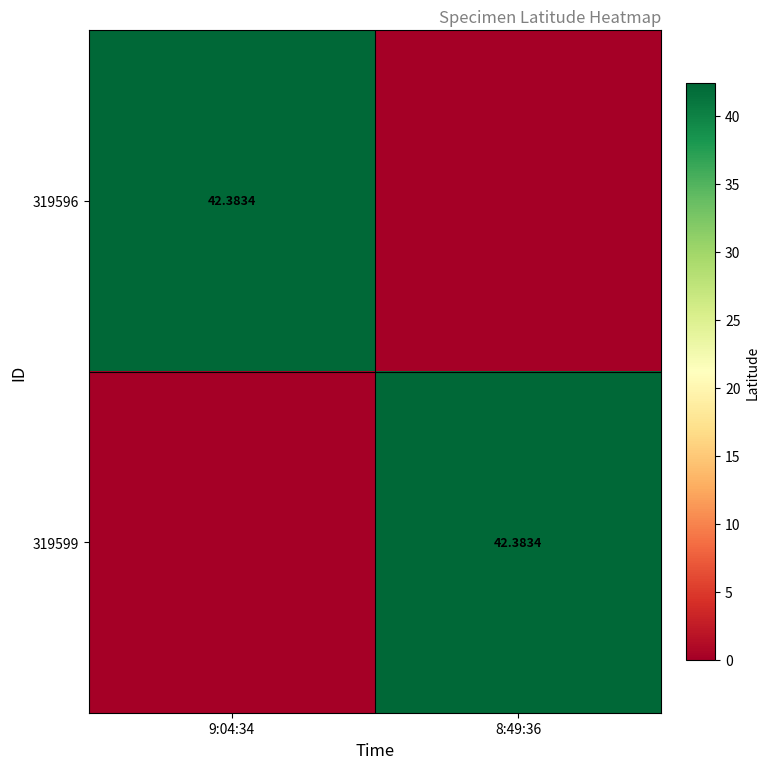

What is the sum of the 319599 values at 8:49:36 and 9:04:34?

42.4